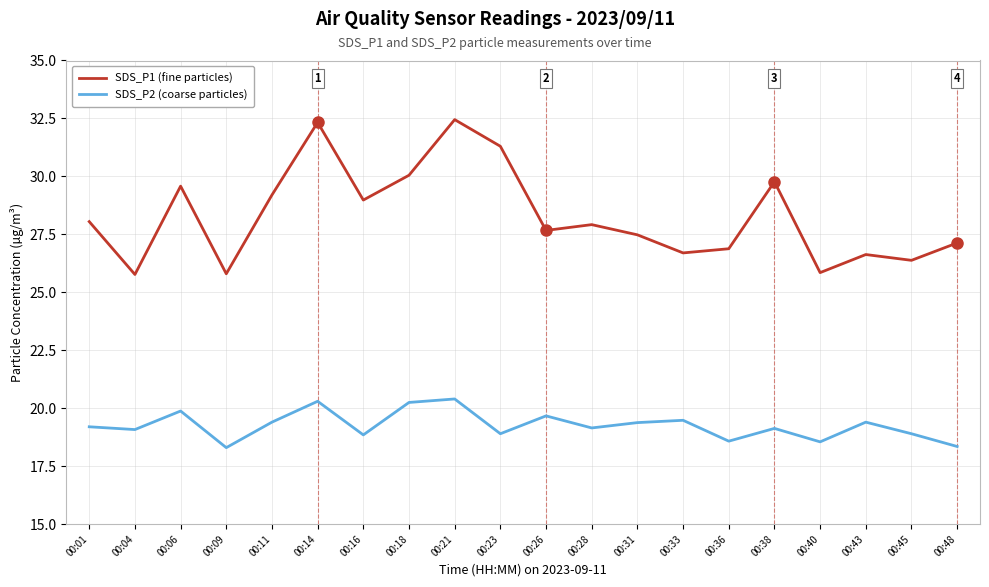

True or false: SDS_P1 (fine particles) and SDS_P2 (coarse particles) intersect in this chart.

False